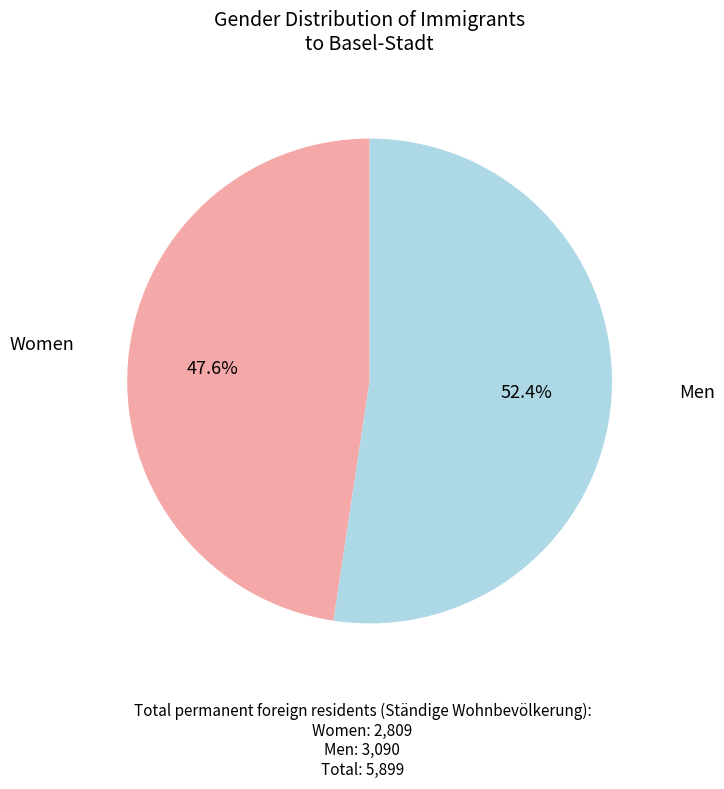

Count the number of slices in the pie.

2